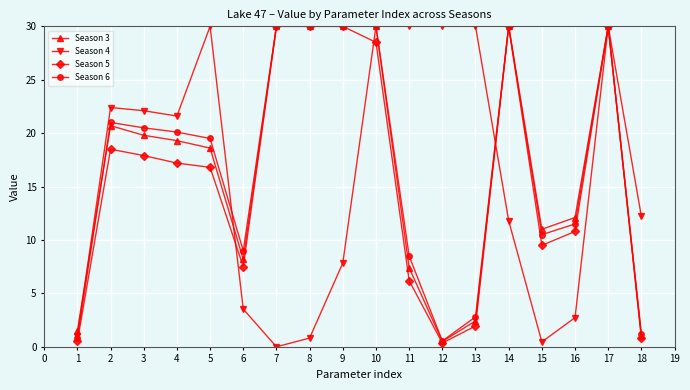

How many distinct data groups are displayed?

4